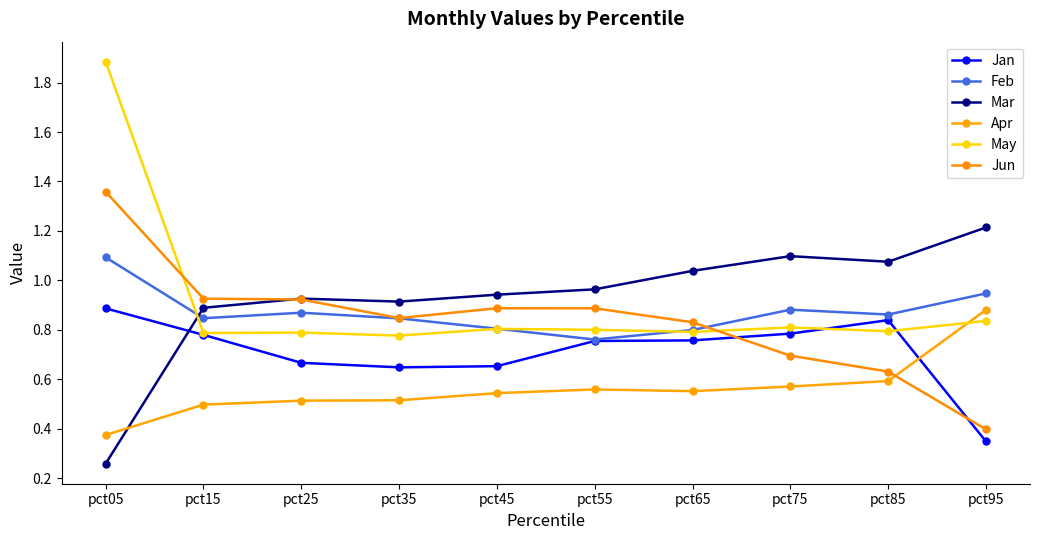

What is the difference between the second highest and minimum values in the May series?

0.1